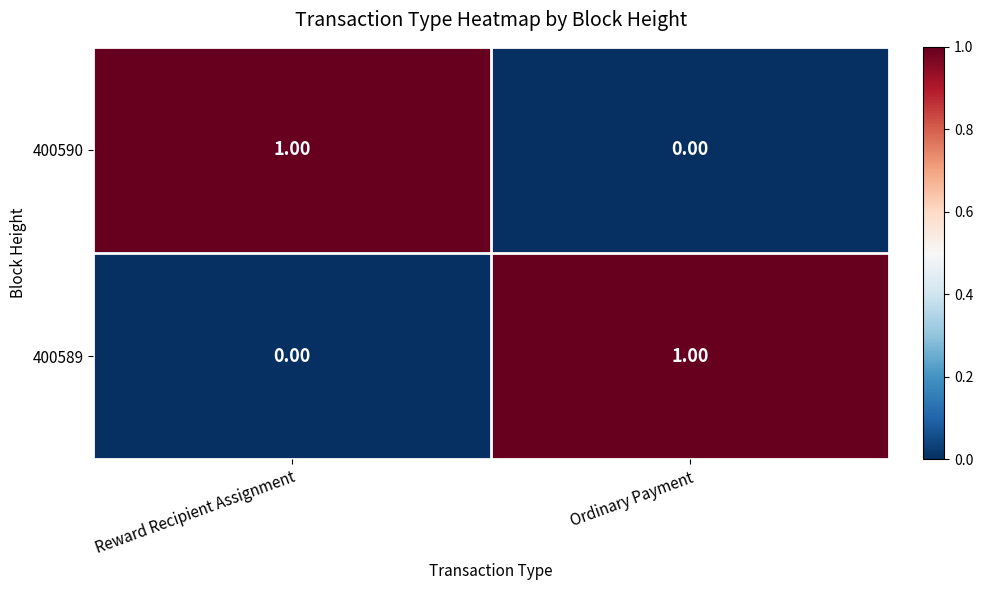

What is the difference between the highest and lowest values at Reward Recipient Assignment?

1